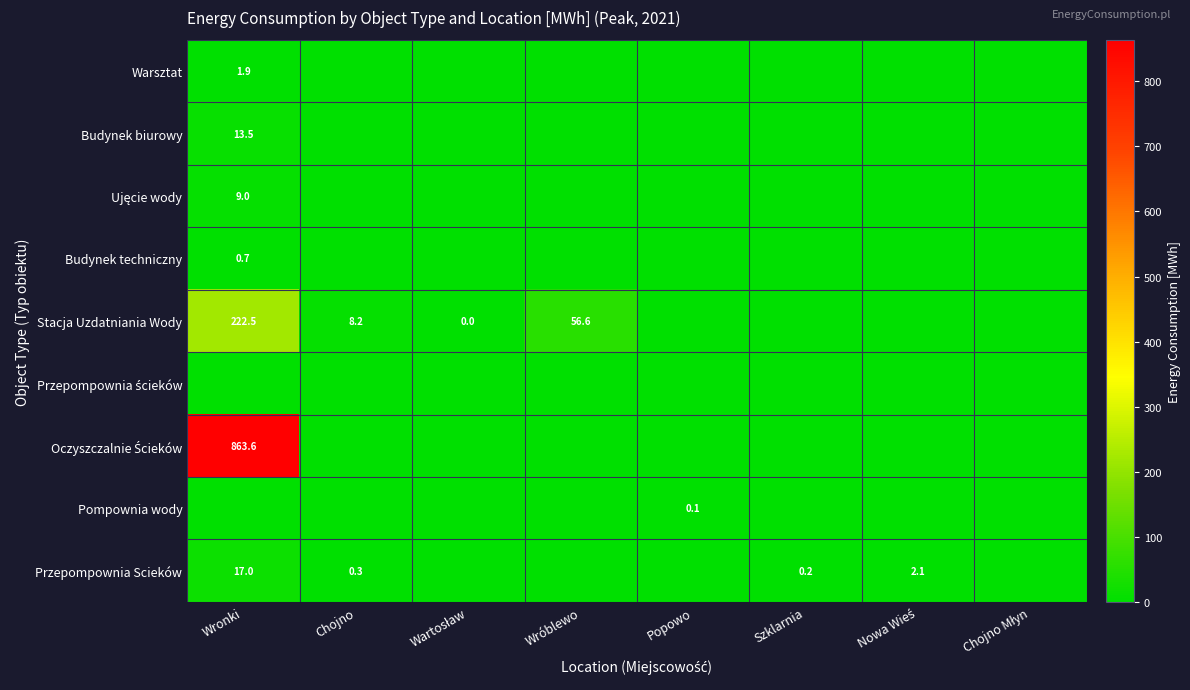

The Budynek biurowy series shows 13.5 at Wronki. True or false?

True